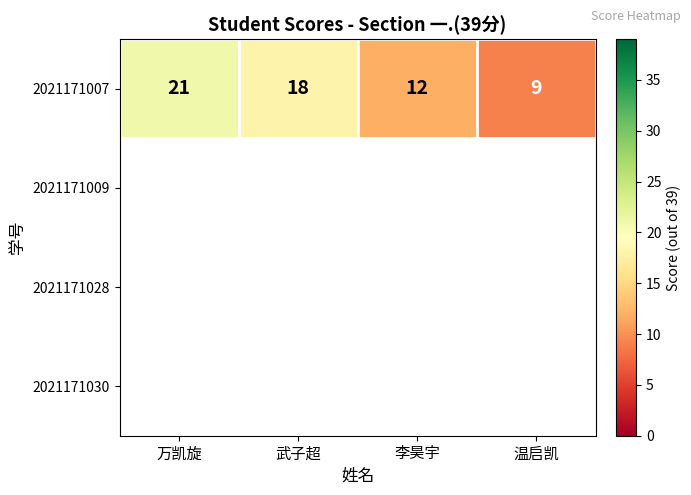

What is the sum of all values?

60